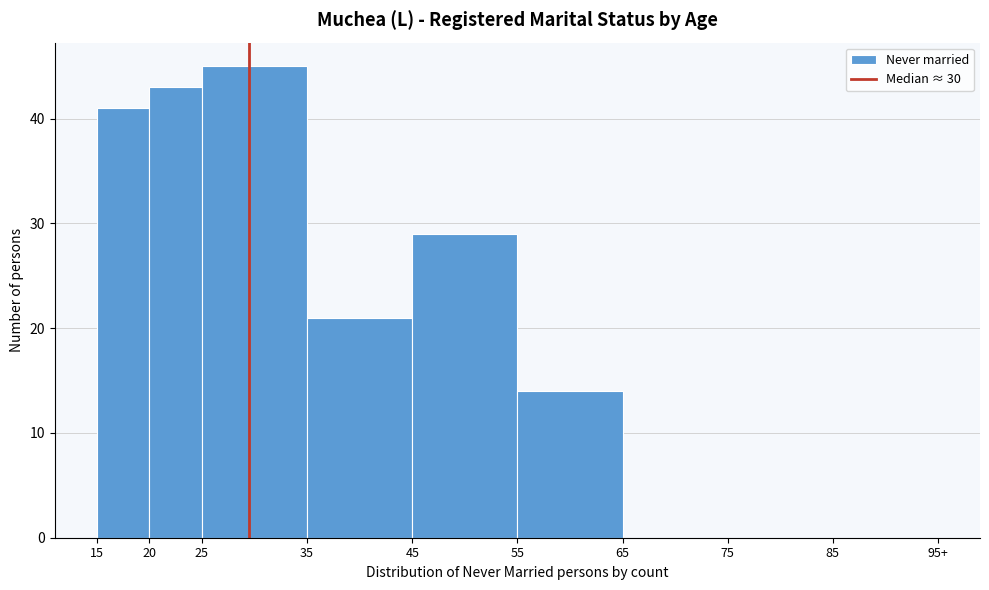

Reading left to right, what are all the values shown in this chart?

15=41	20=43	25=45	35=21	45=29	55=14	65=0	75=0	85=0